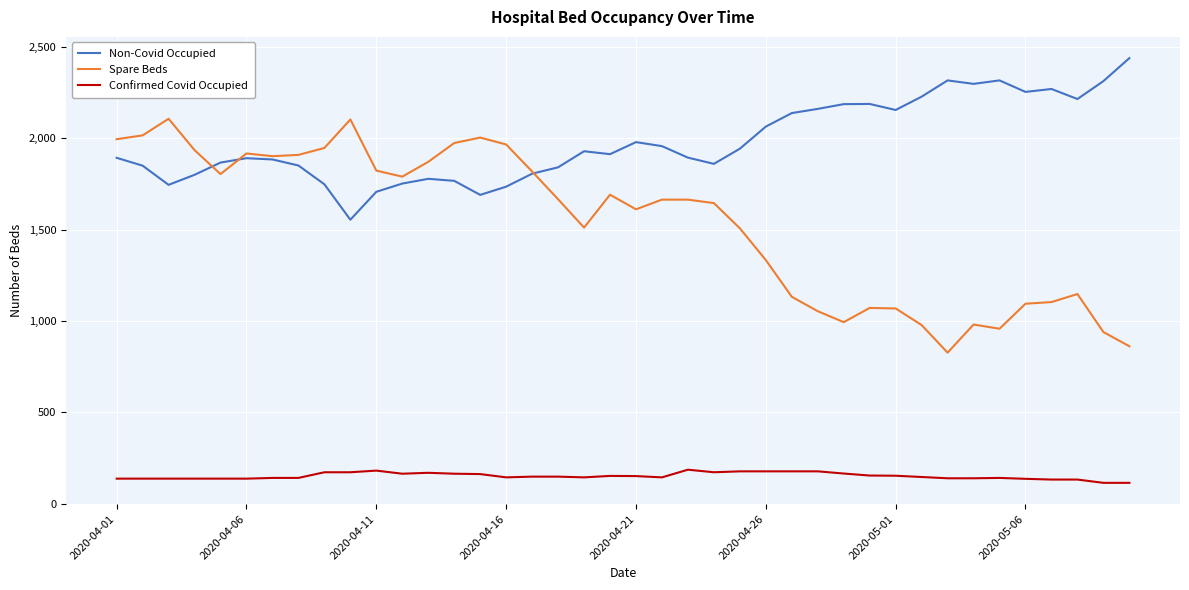

Which series has the largest total across all categories?

Non-Covid Occupied